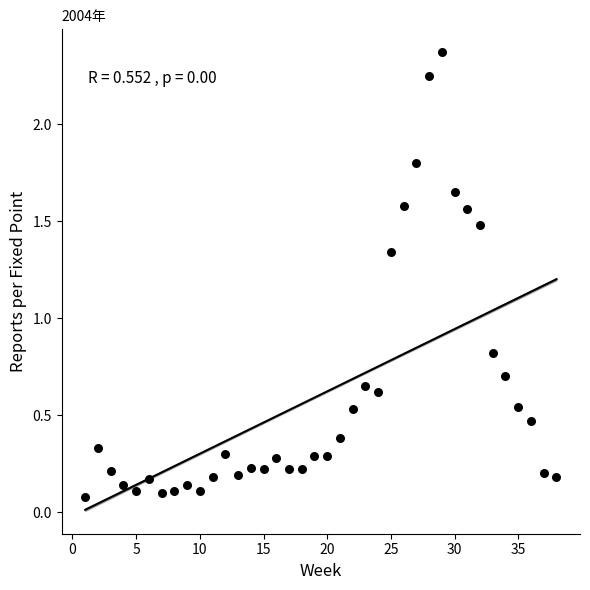

What Y value in the scatter plot is closest to 1?

0.8